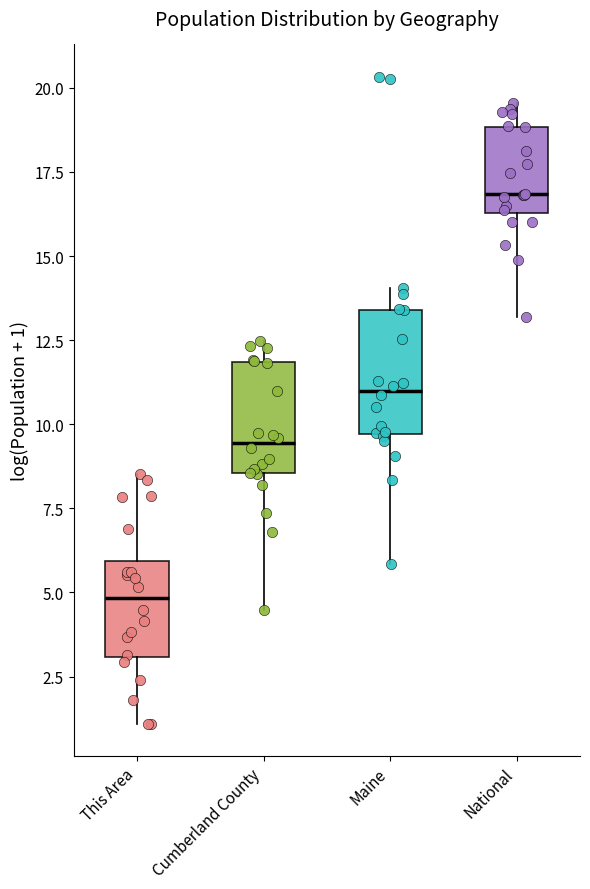

Where does the median line of the box for Cumberland County sit on the y-axis? The values are not printed on the chart, so give them approximately, as read against the axis.

9.5